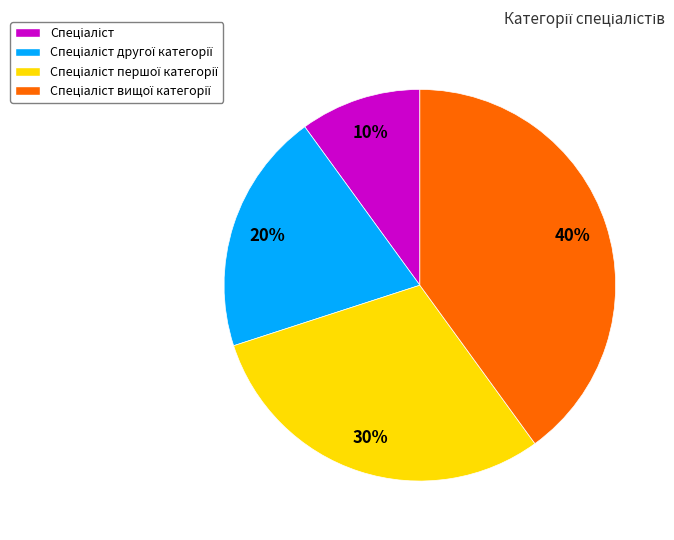

To the nearest percent, what is the difference between the largest and smallest slice percentages?

30%